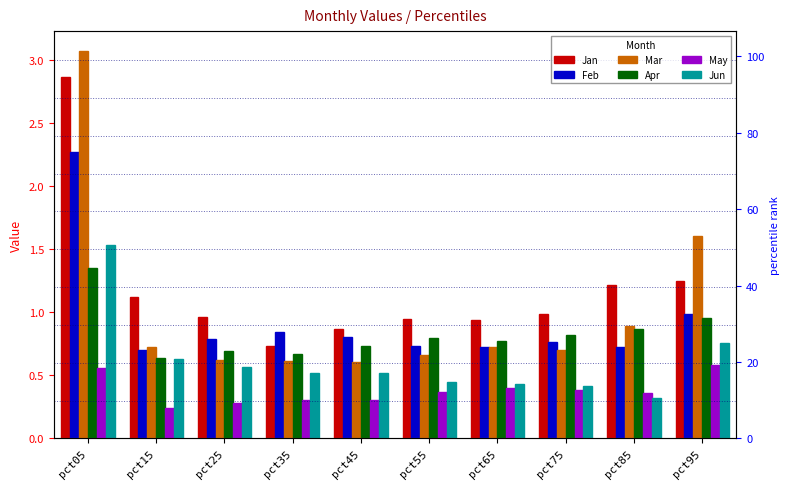

Rank the series by their maximum value, from lowest to highest.

May, Apr, Jun, Feb, Jan, Mar